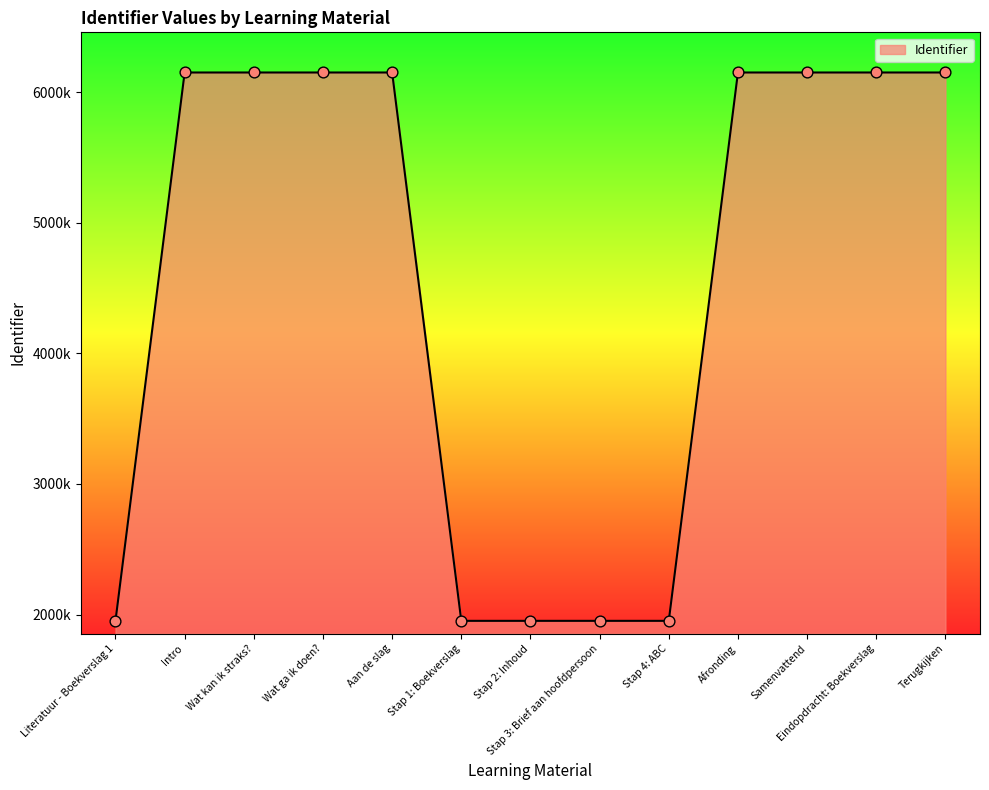

Which has a higher value, Samenvattend or Terugkijken?

Terugkijken